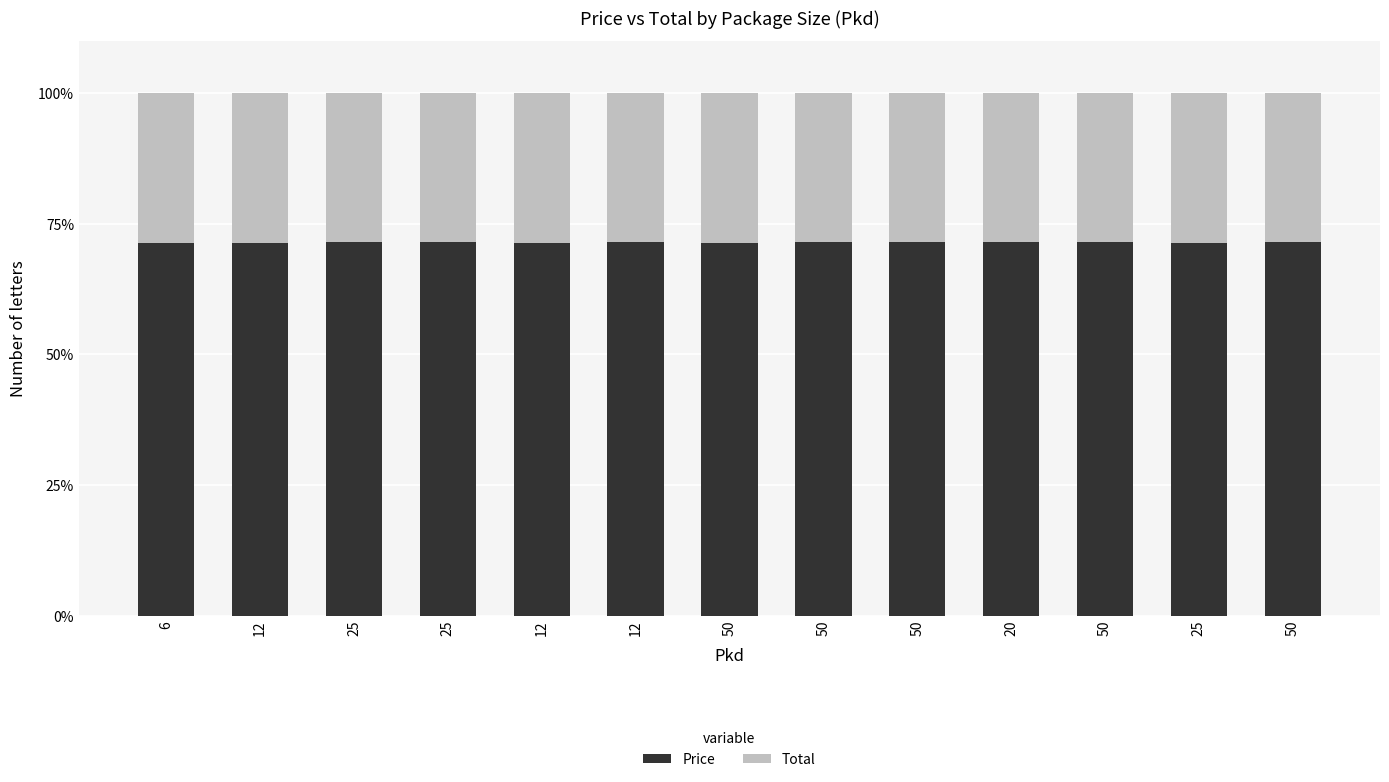

At which label is Total closest to 28?

50